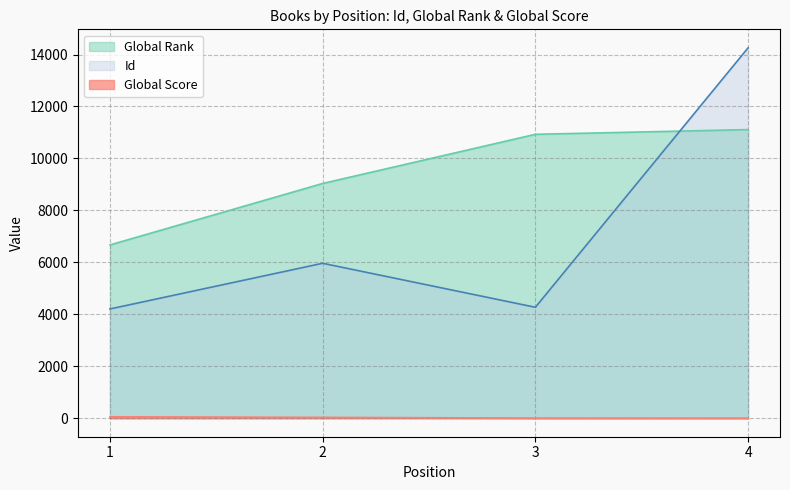

Where does the Id series first go above 5964?

4